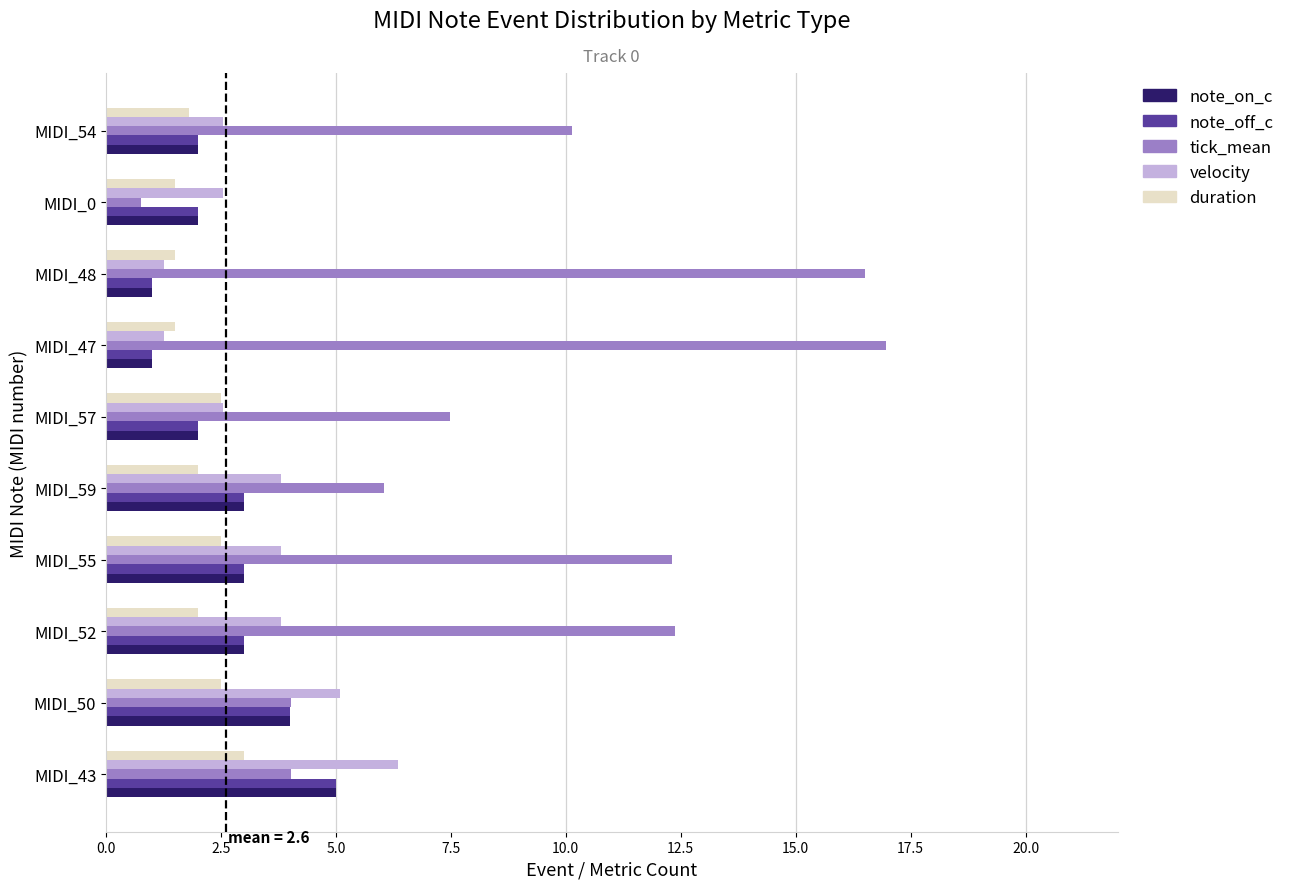

At which category does the chart reach its peak across all series?

MIDI_47